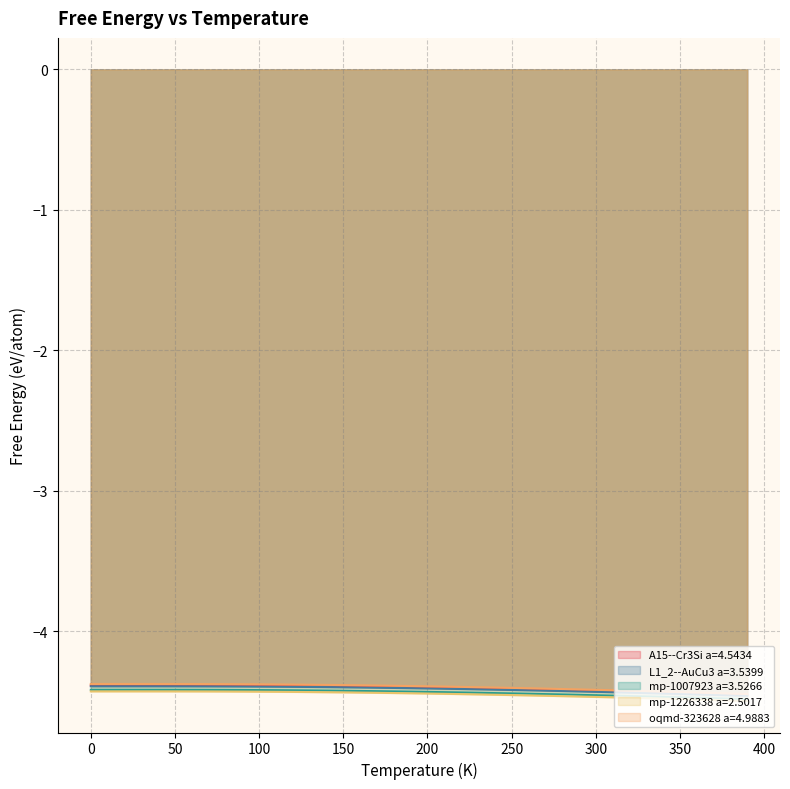

True or false: mp-1007923 a=3.5266 and oqmd-323628 a=4.9883 cross at least once.

False